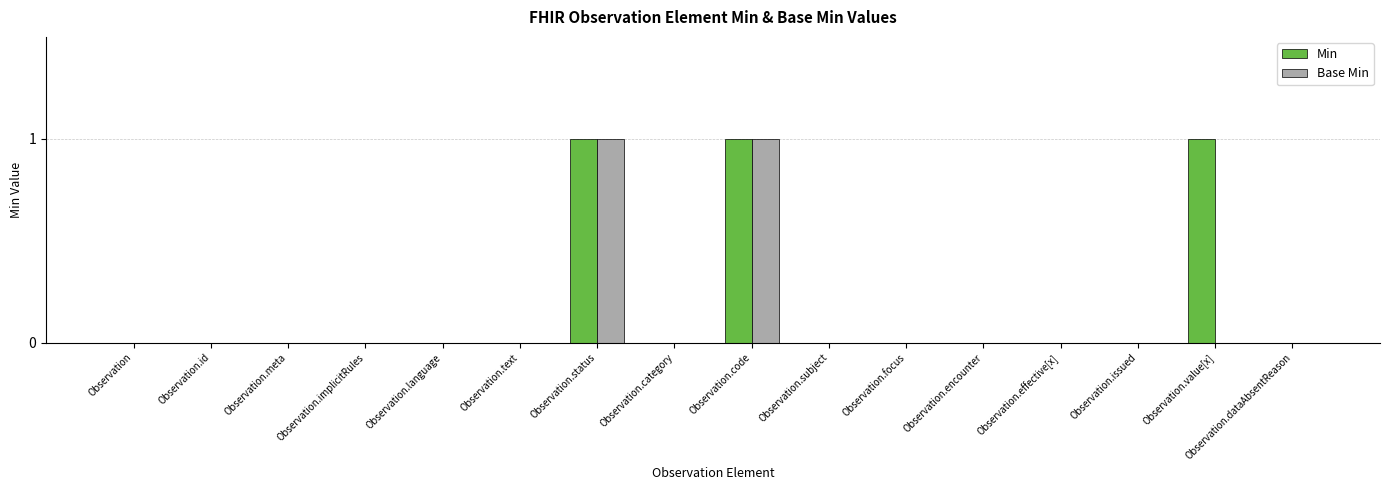

Which series has the largest total across all categories?

Min